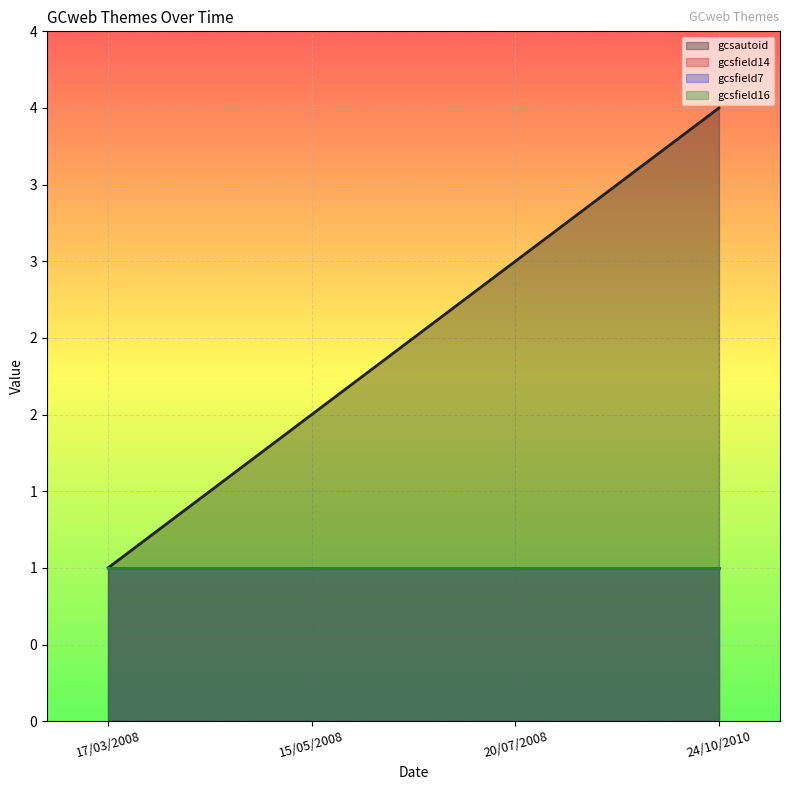

Reading left to right, list all the values displayed in this chart.

gcsautoid: 1	2	3	4
gcsfield14: 1	1	1	1
gcsfield7: 1	1	1	1
gcsfield16: 1	1	1	1